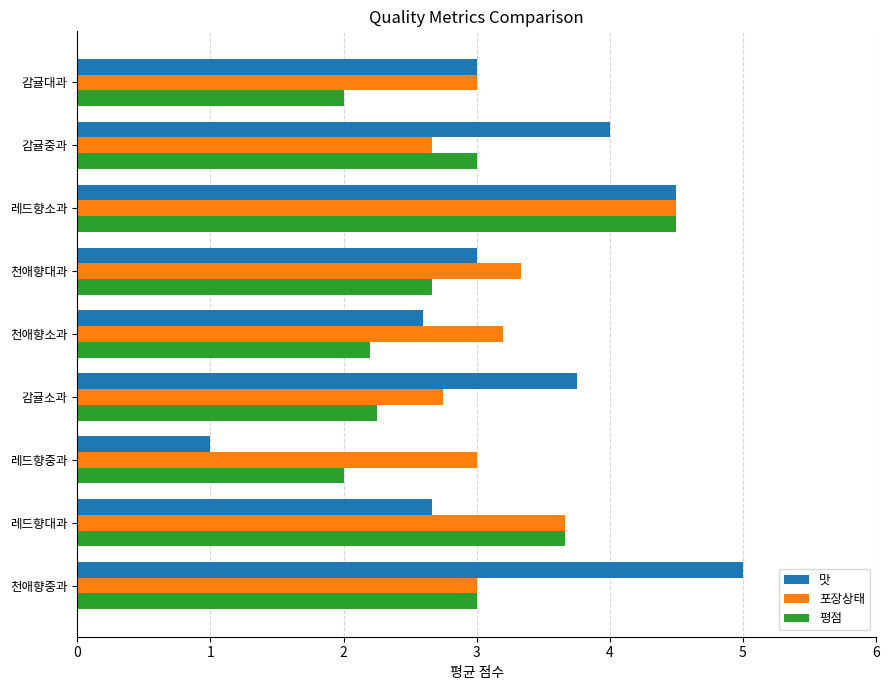

Rank the series at 천애향대과 from lowest to highest value.

평점, 맛, 포장상태